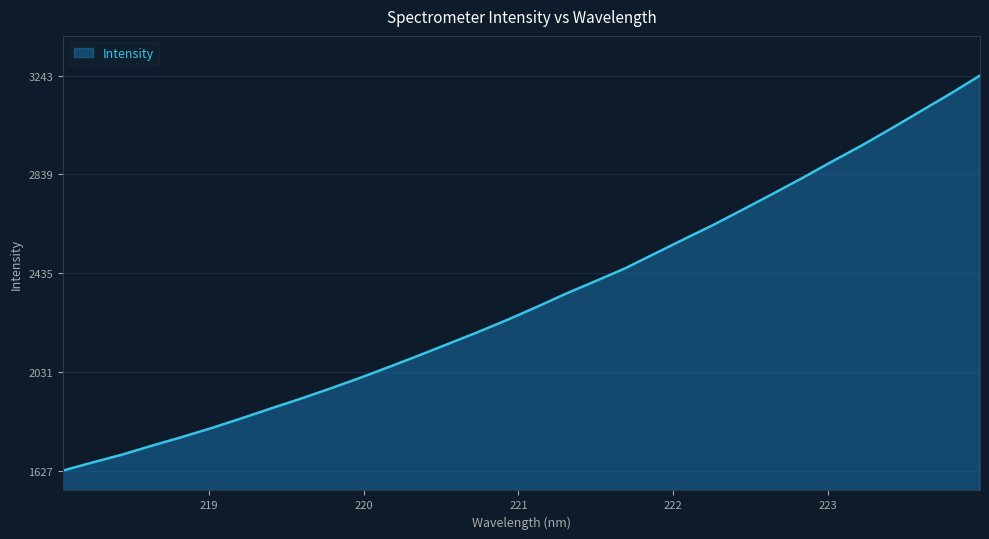

How many distinct data groups are displayed?

1